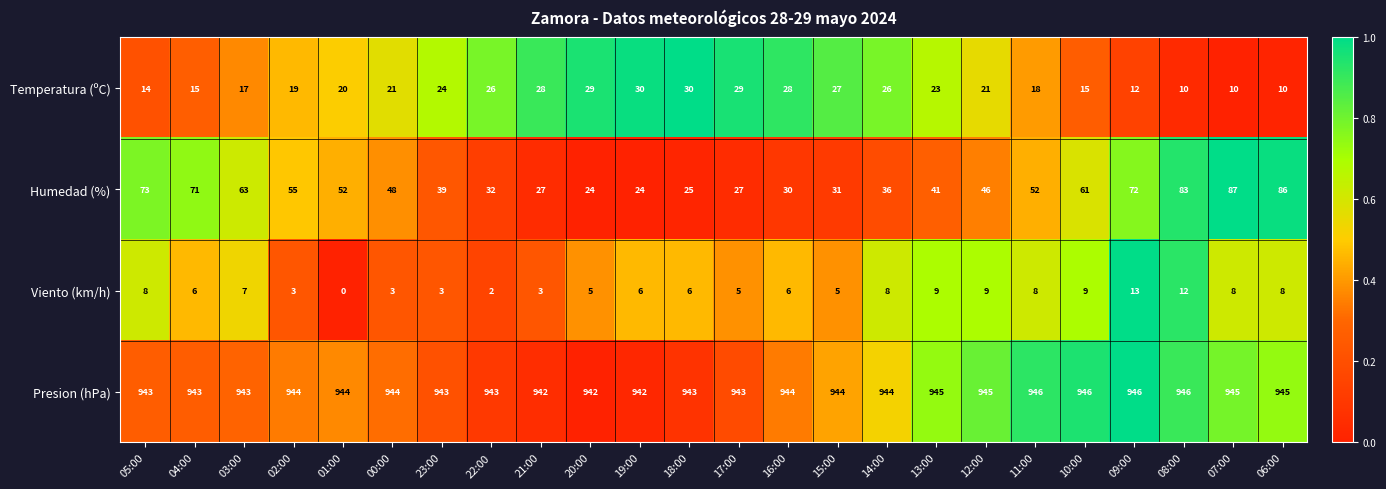

Rank the series at 23:00 from highest to lowest value.

Presion (hPa), Humedad (%), Temperatura (ºC), Viento (km/h)